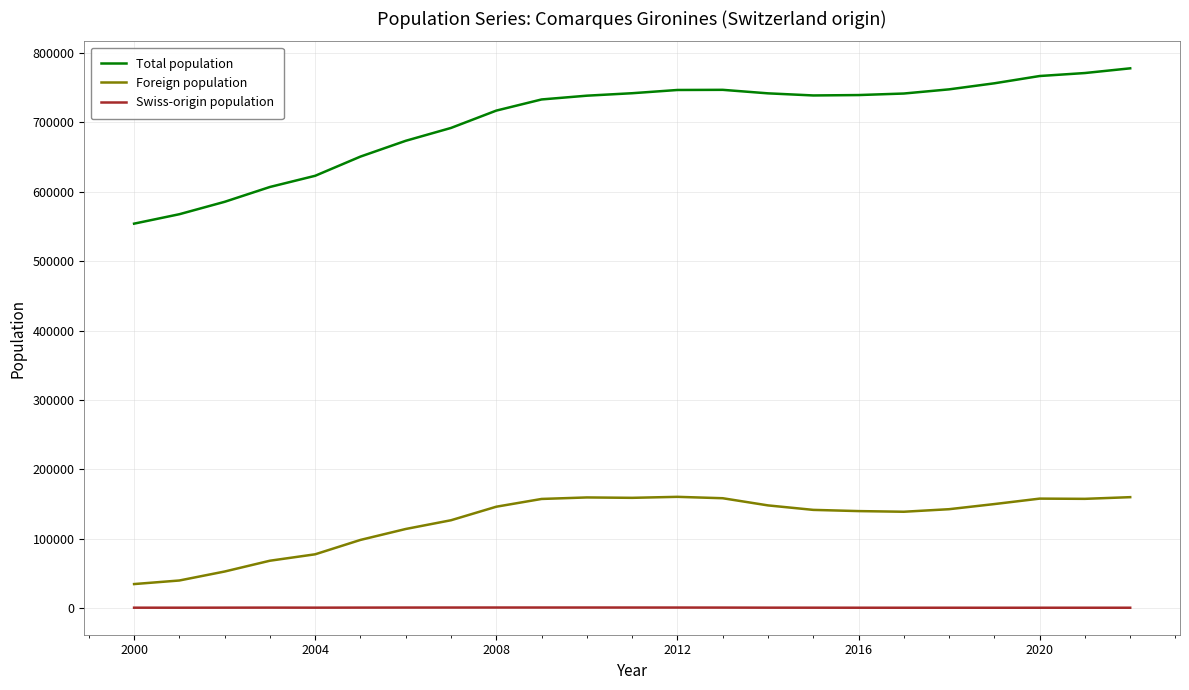

Which series has the largest total across all categories?

Total population